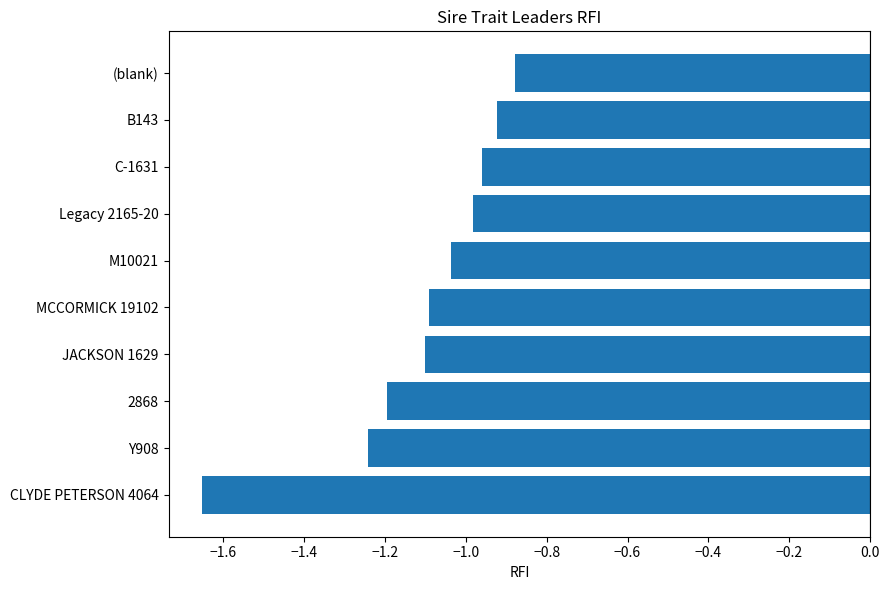

The chart shows a value of -1.7 at MCCORMICK 19102. True or false?

False